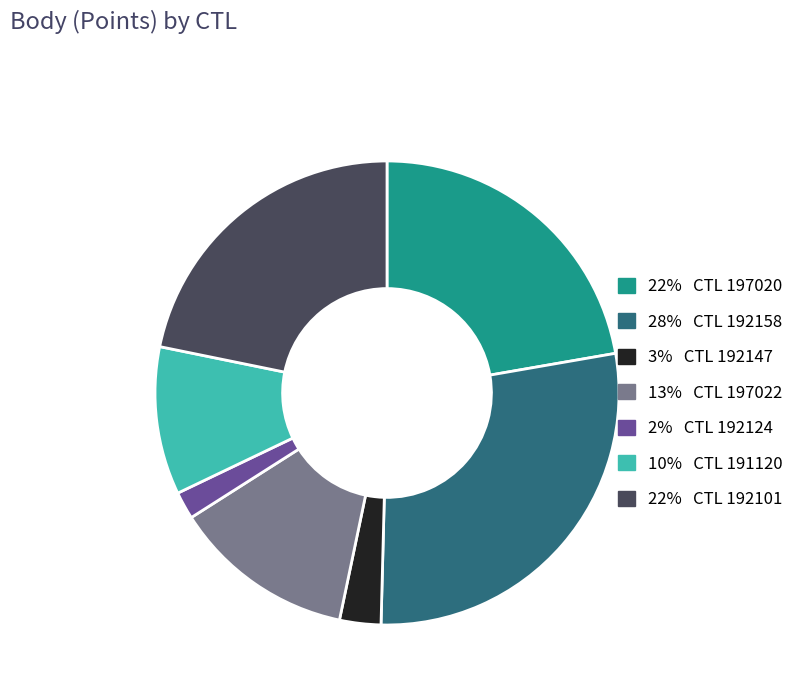

Does any single category account for the majority?

No